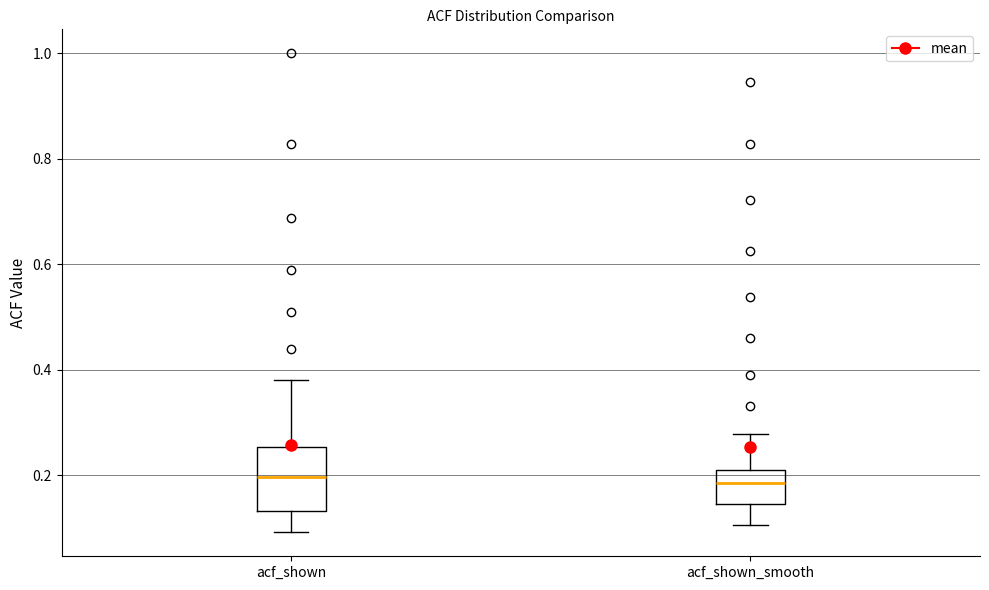

Which box is the tallest, from its lower edge to its upper edge?

acf_shown